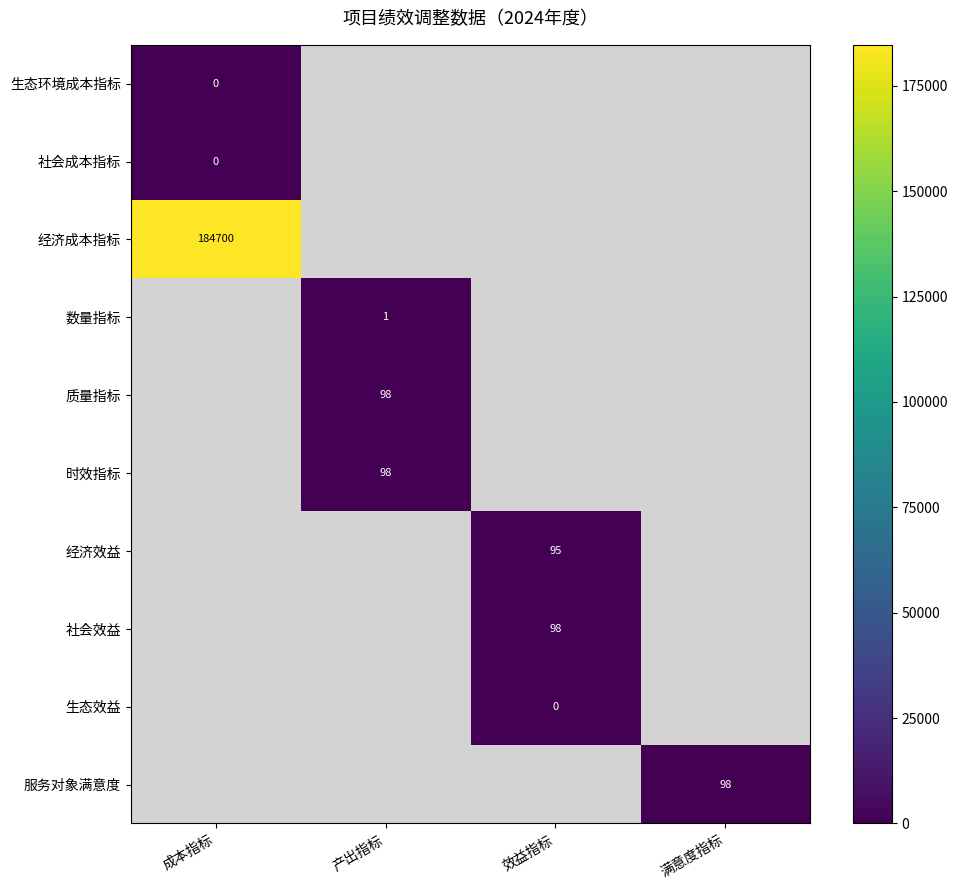

True or false: 经济成本指标 has a value of 124902 at 成本指标.

False